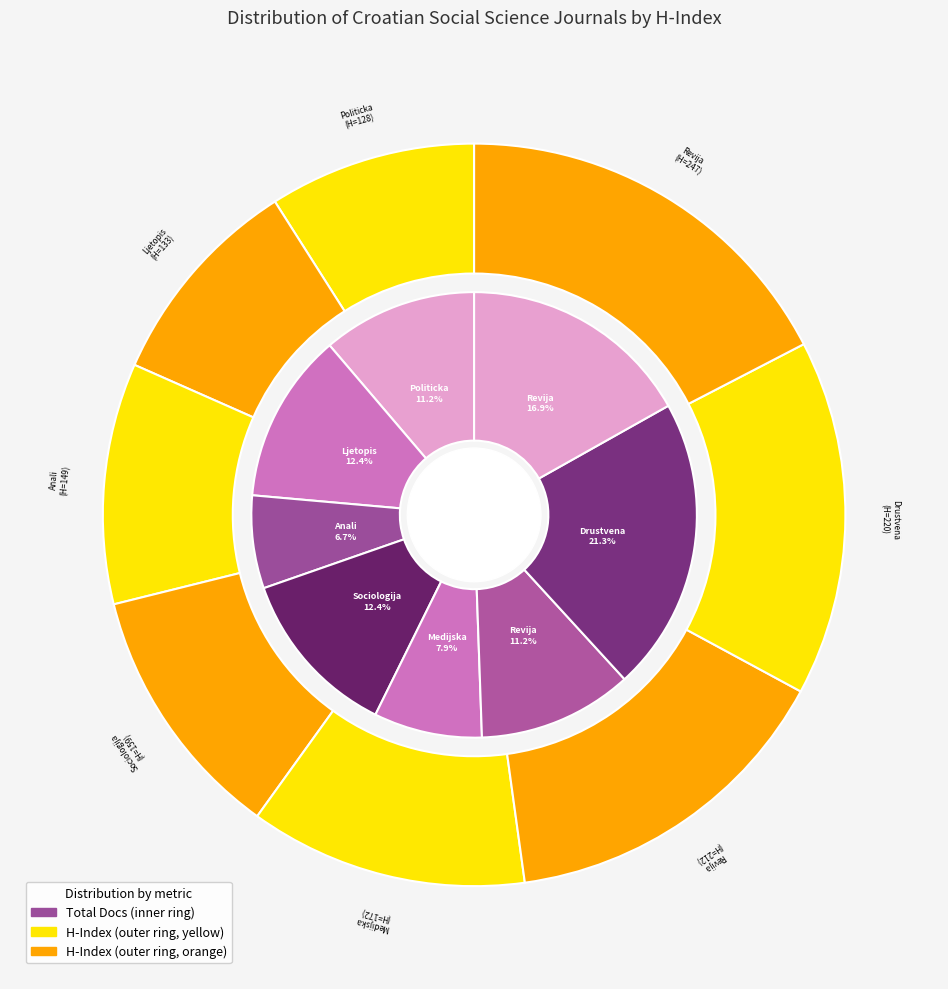

Is there a majority slice in this chart?

No